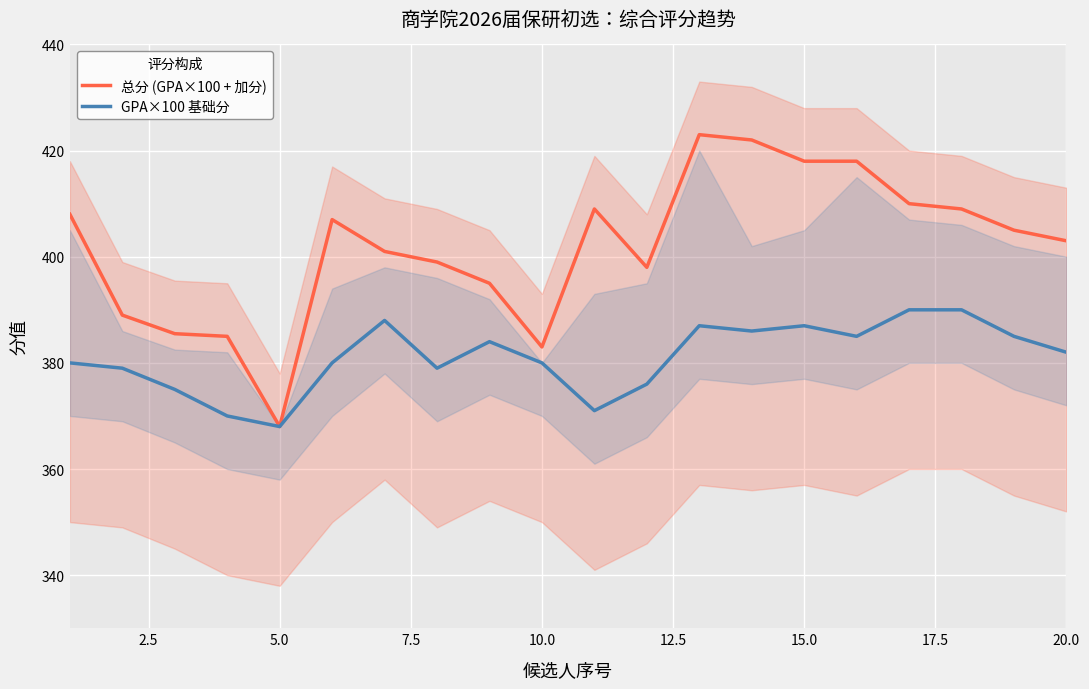

What is the minimum value for GPA×100 基础分?

368.0